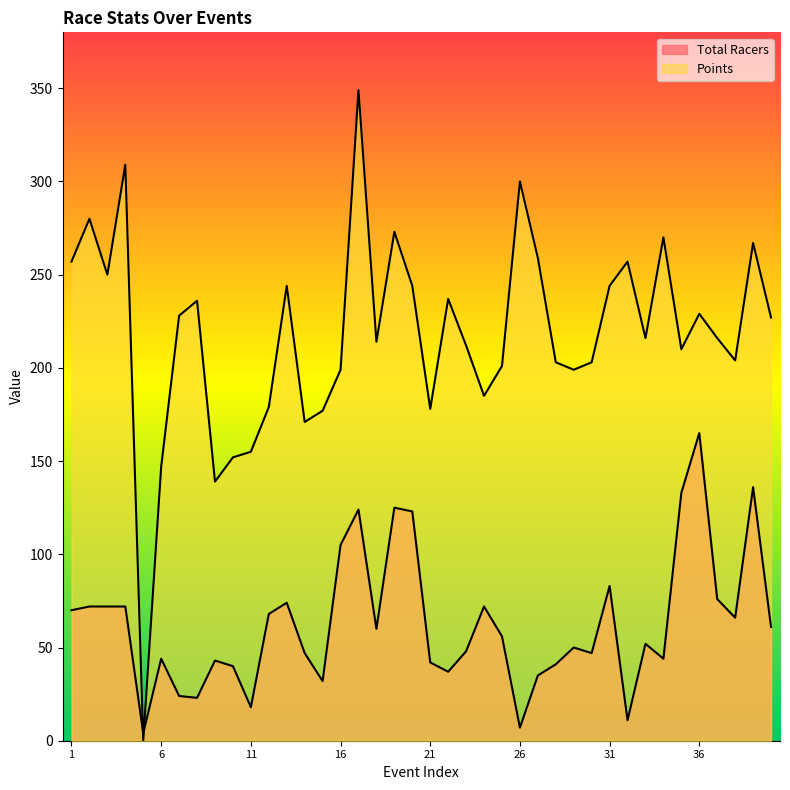

What is the difference between the Points values at 32 and 4?

52